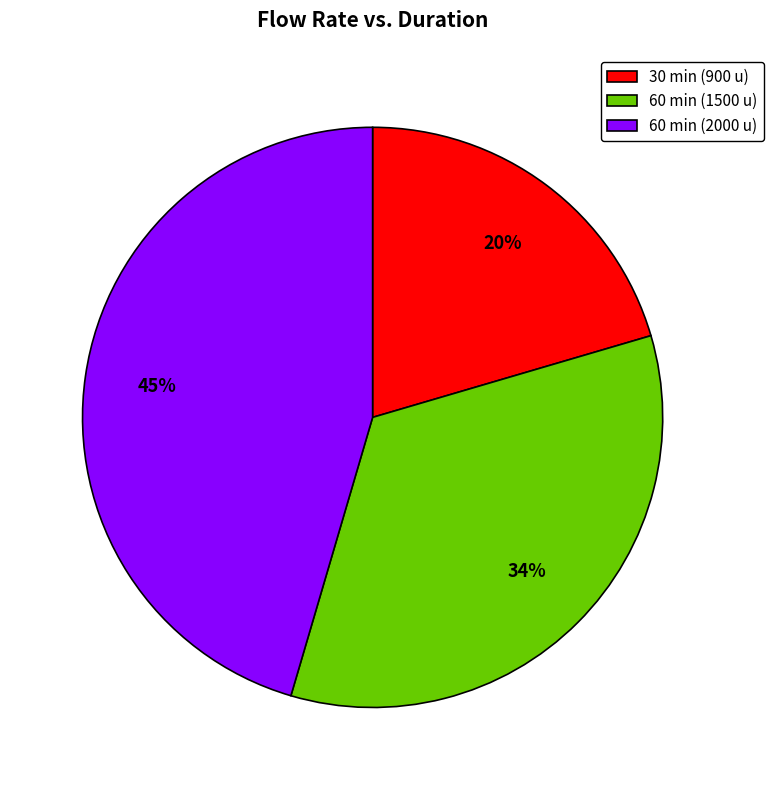

Is there any slice that represents more than half of the pie?

No